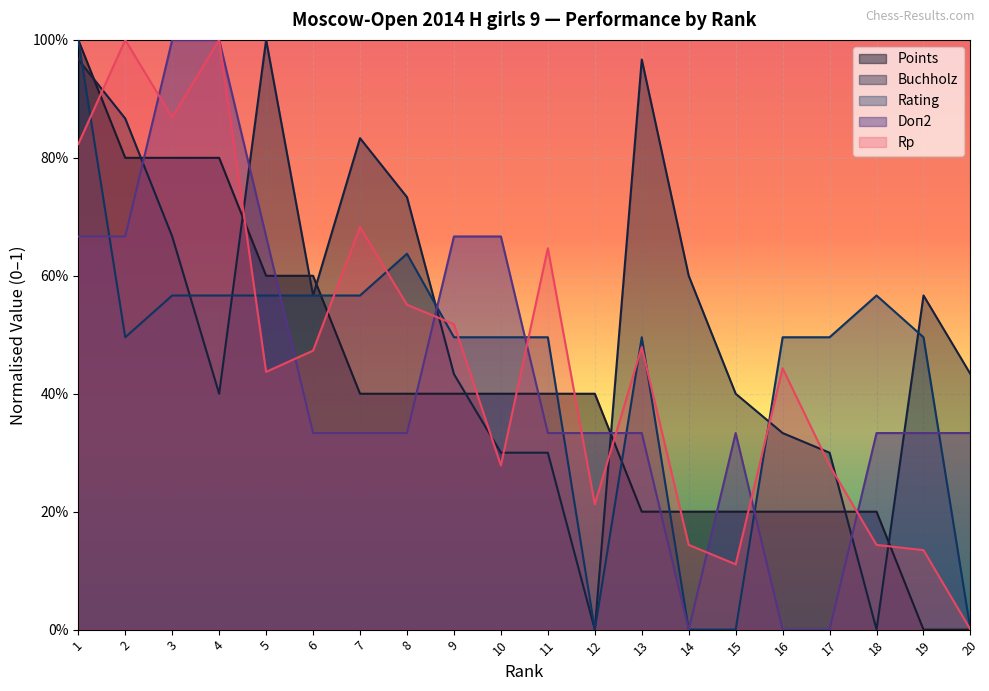

Which has a higher value, 18 or 6?

6